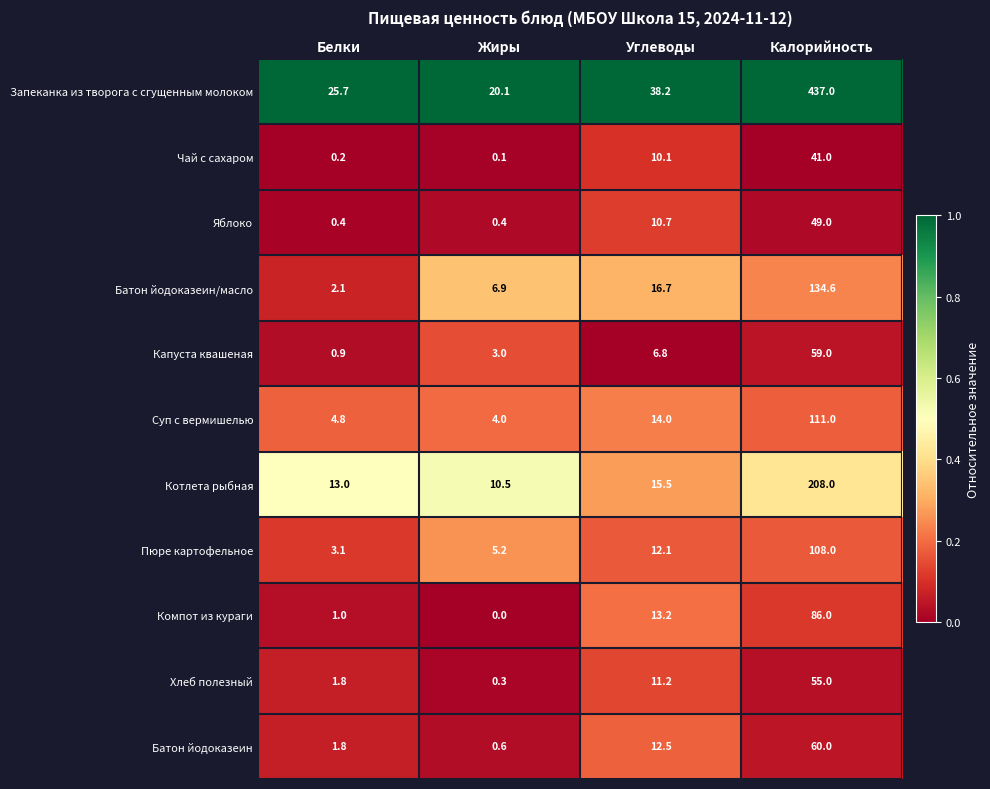

What is the sum of all Батон йодоказеин/масло values?

160.3